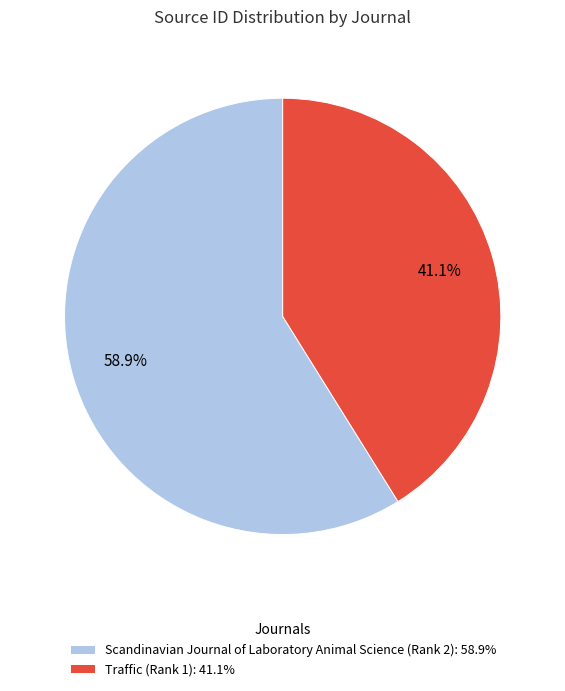

Is it true that Traffic (Rank 1) is 41% of the pie?

True